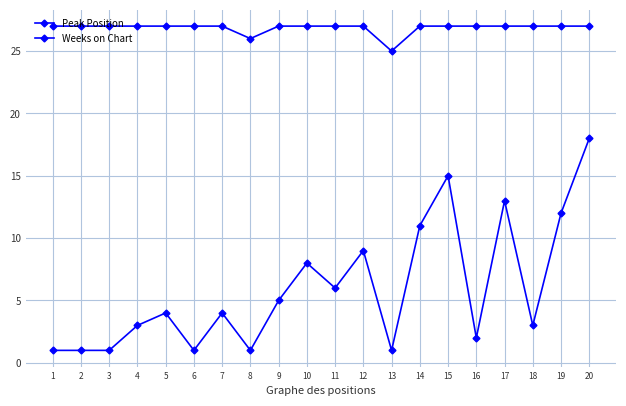

How many lines are shown in the chart?

2